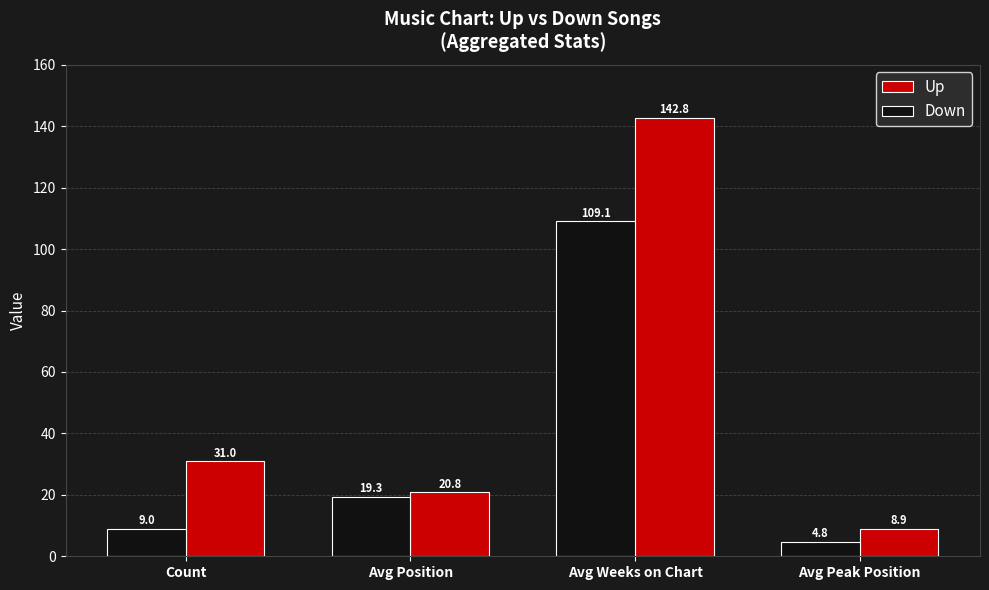

Which series has the largest total across all categories?

Up